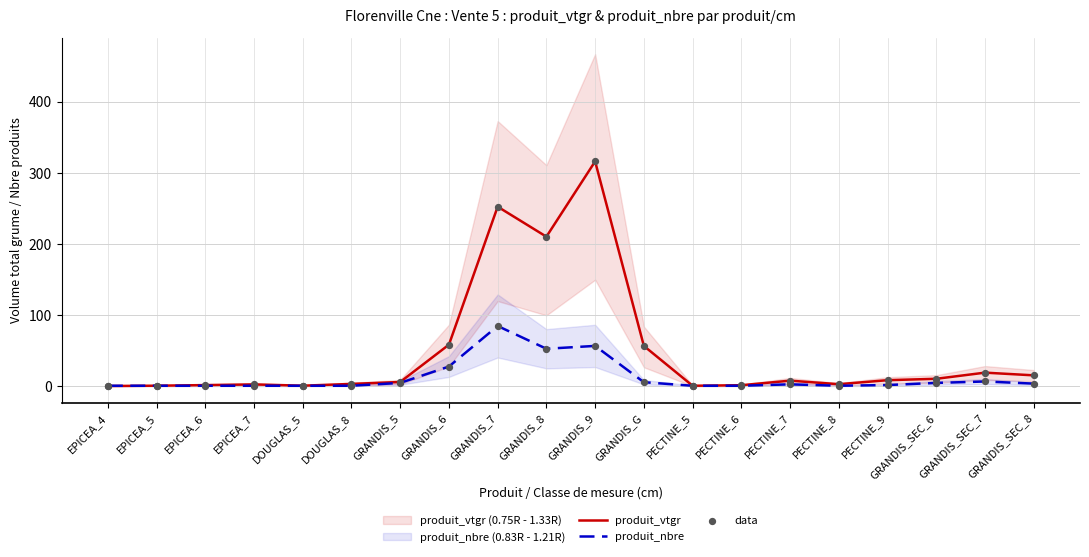

At how many categories does at least one series exceed 218?

2